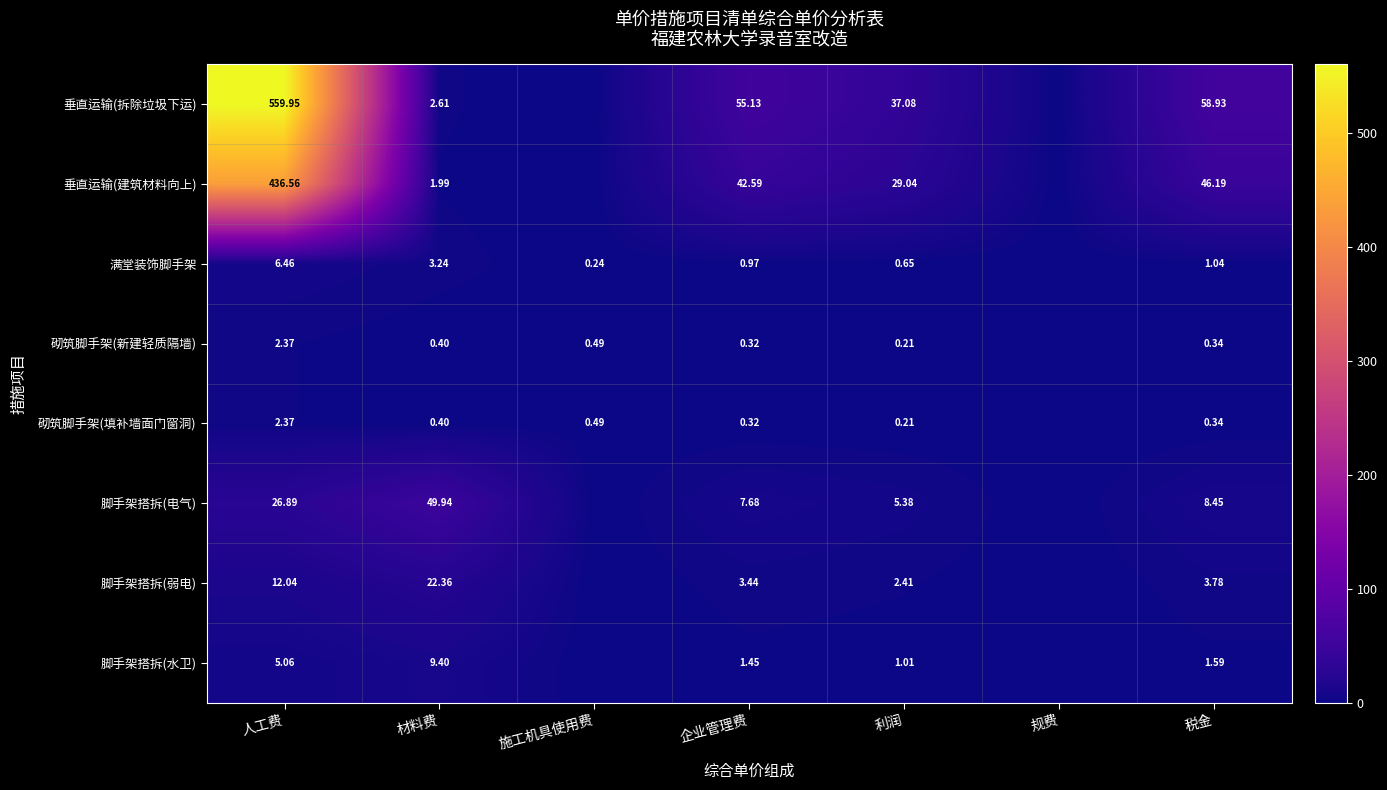

The value of 脚手架搭拆(水卫) at 材料费 is 16.4. True or false?

False